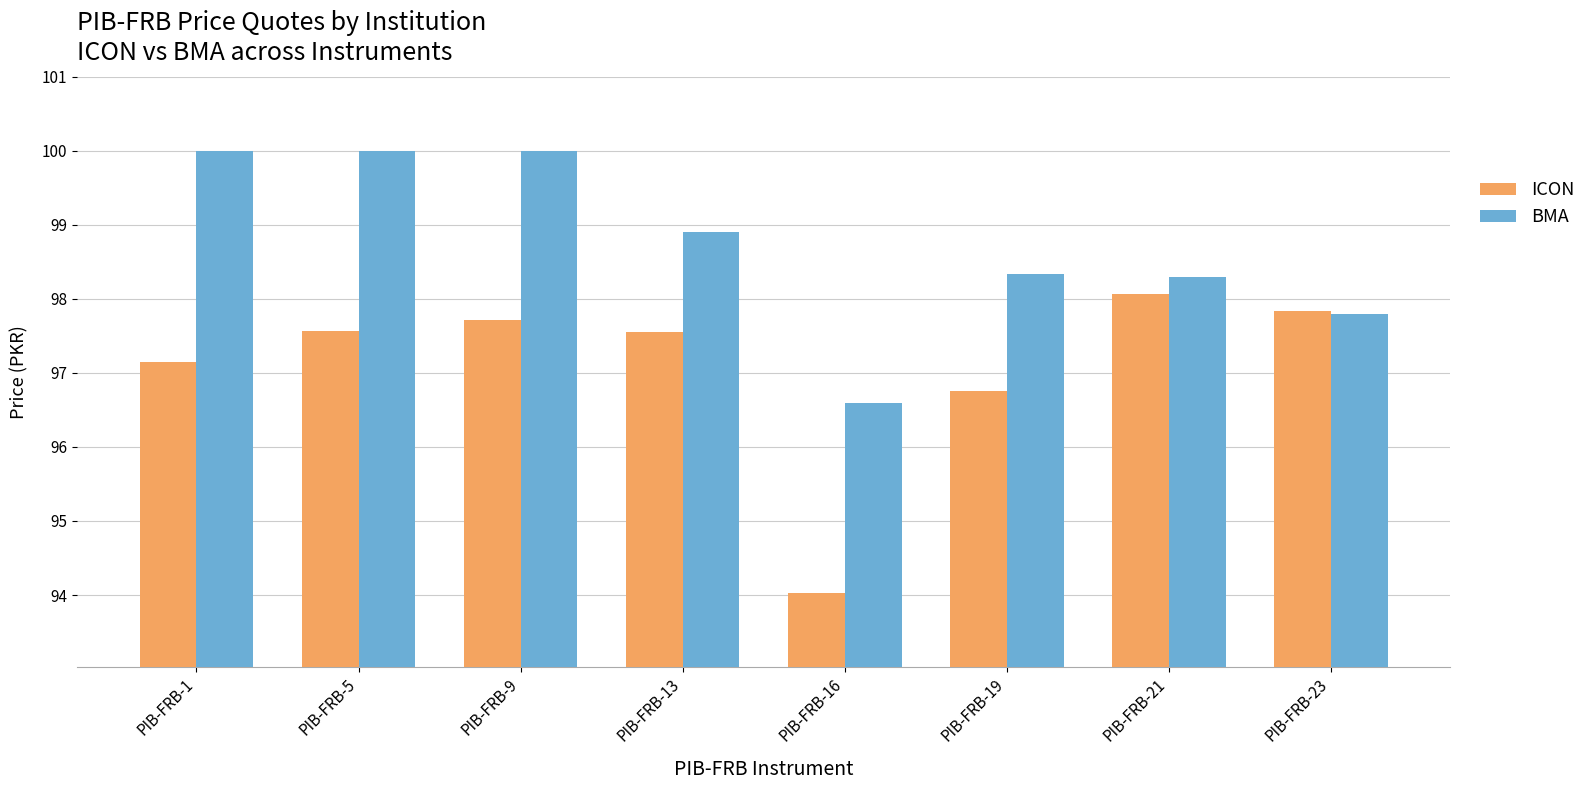

At which label does ICON reach its peak?

PIB-FRB-21